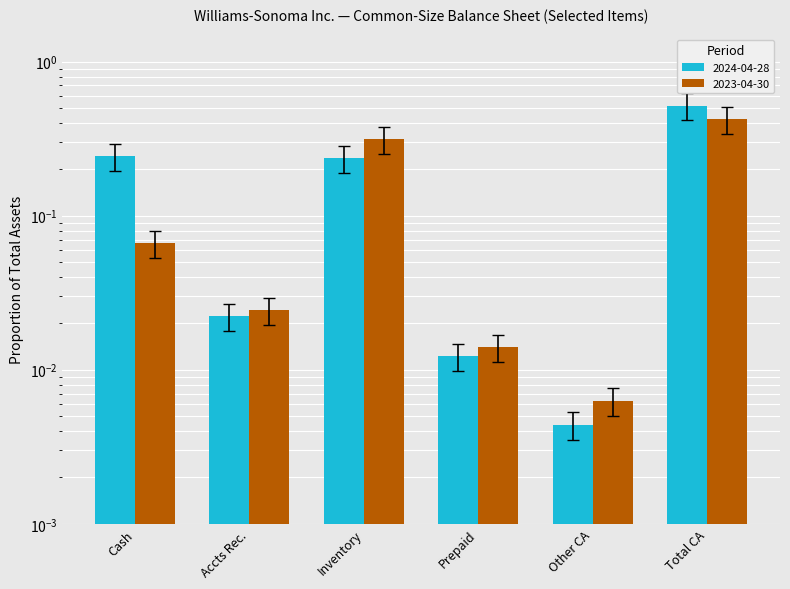

What is the label of the 5th bar from the right?

Accts Rec.